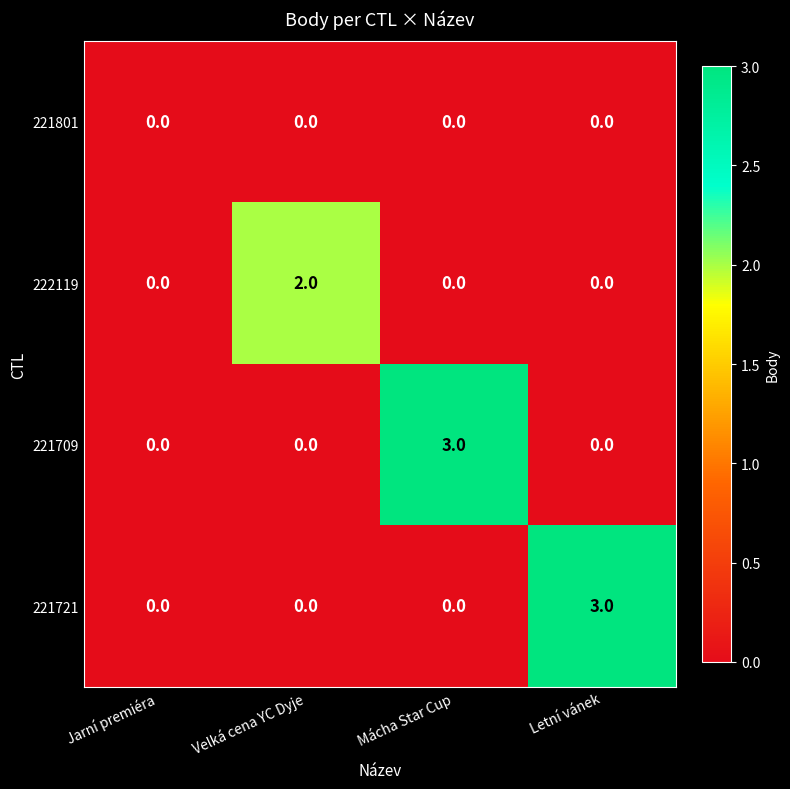

How many positive values does the 221721 series have?

1